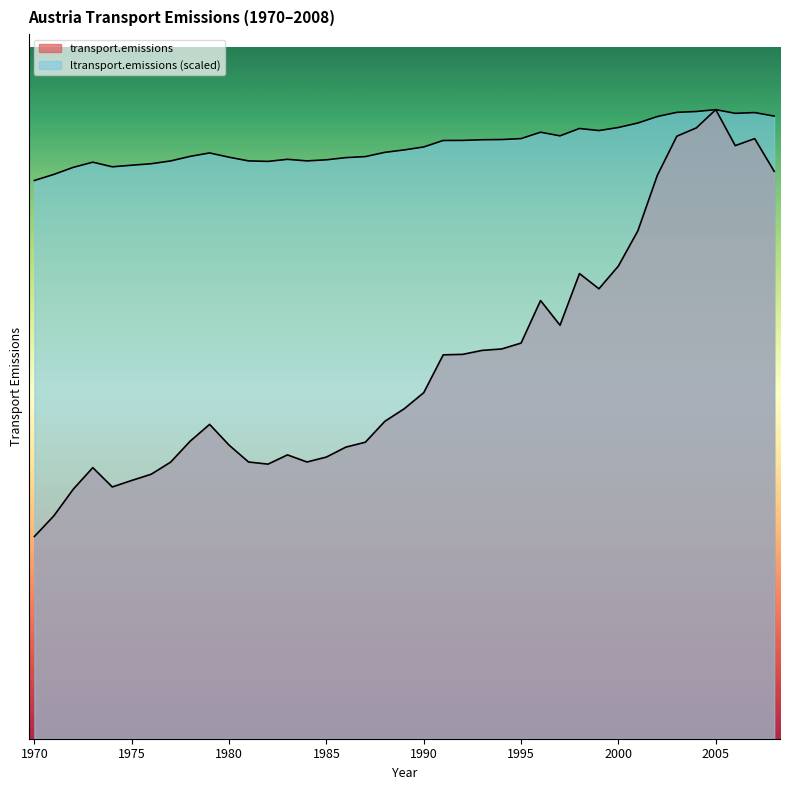

Count the number of categories in the chart.

39